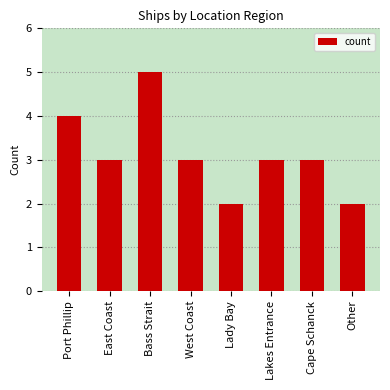

What is the average value?

3